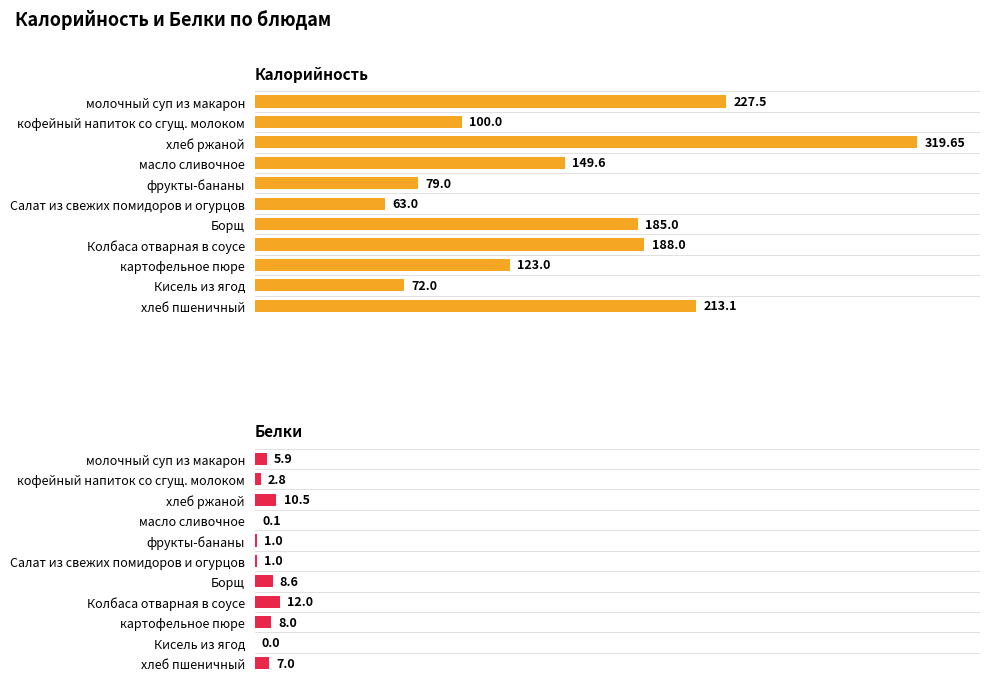

How many groups of bars are there?

11